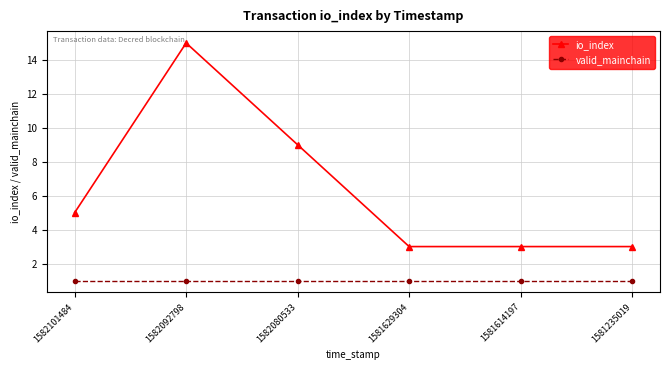

True or false: io_index and valid_mainchain intersect in this chart.

False